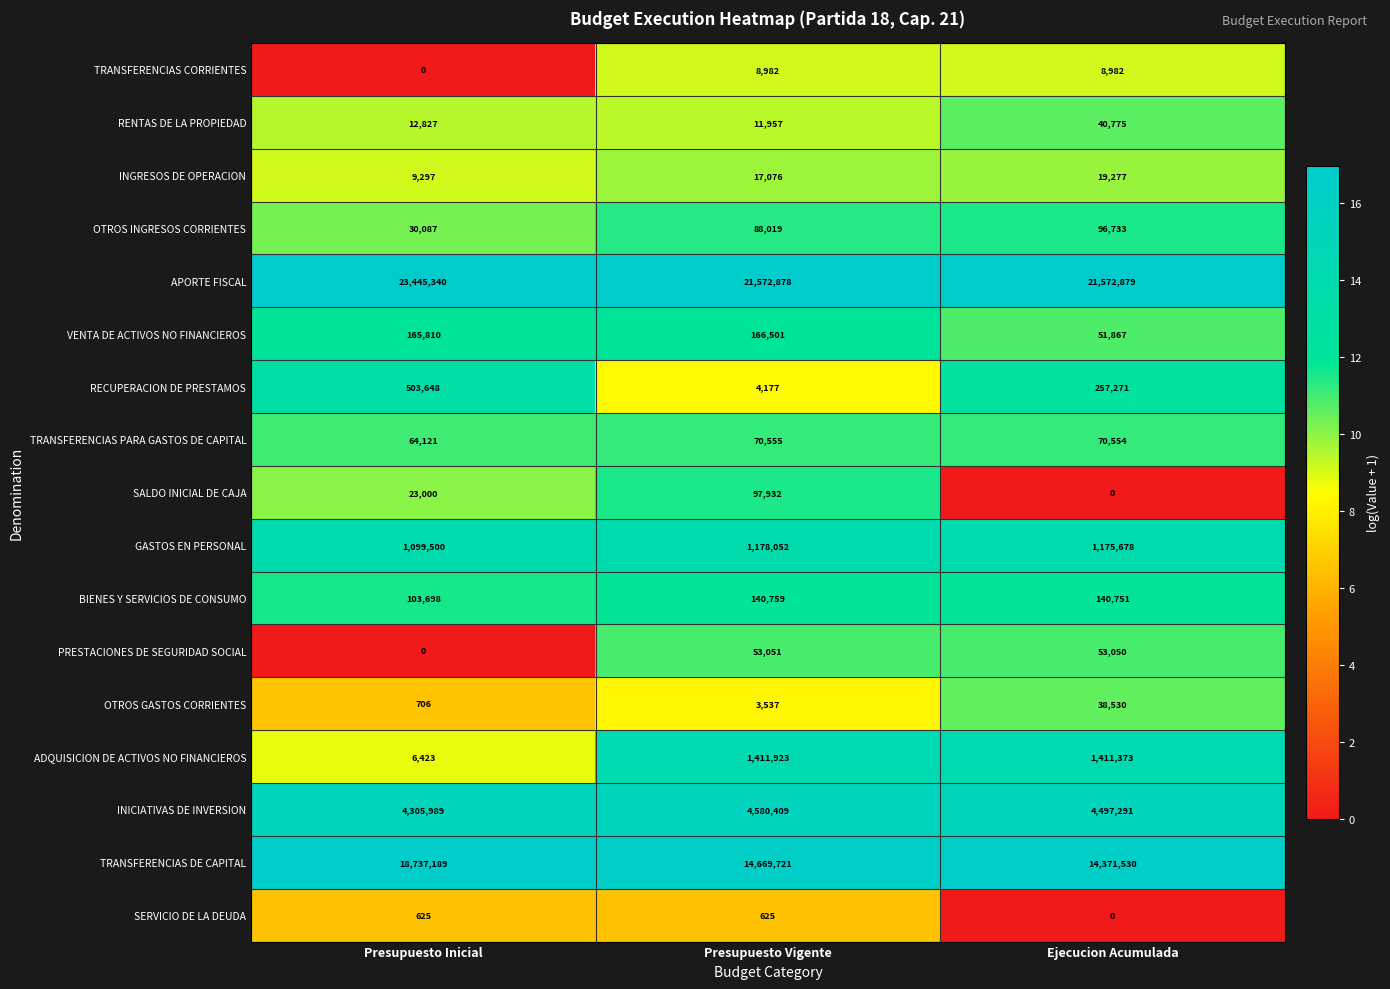

Which series has the largest range (max minus min)?

TRANSFERENCIAS DE CAPITAL